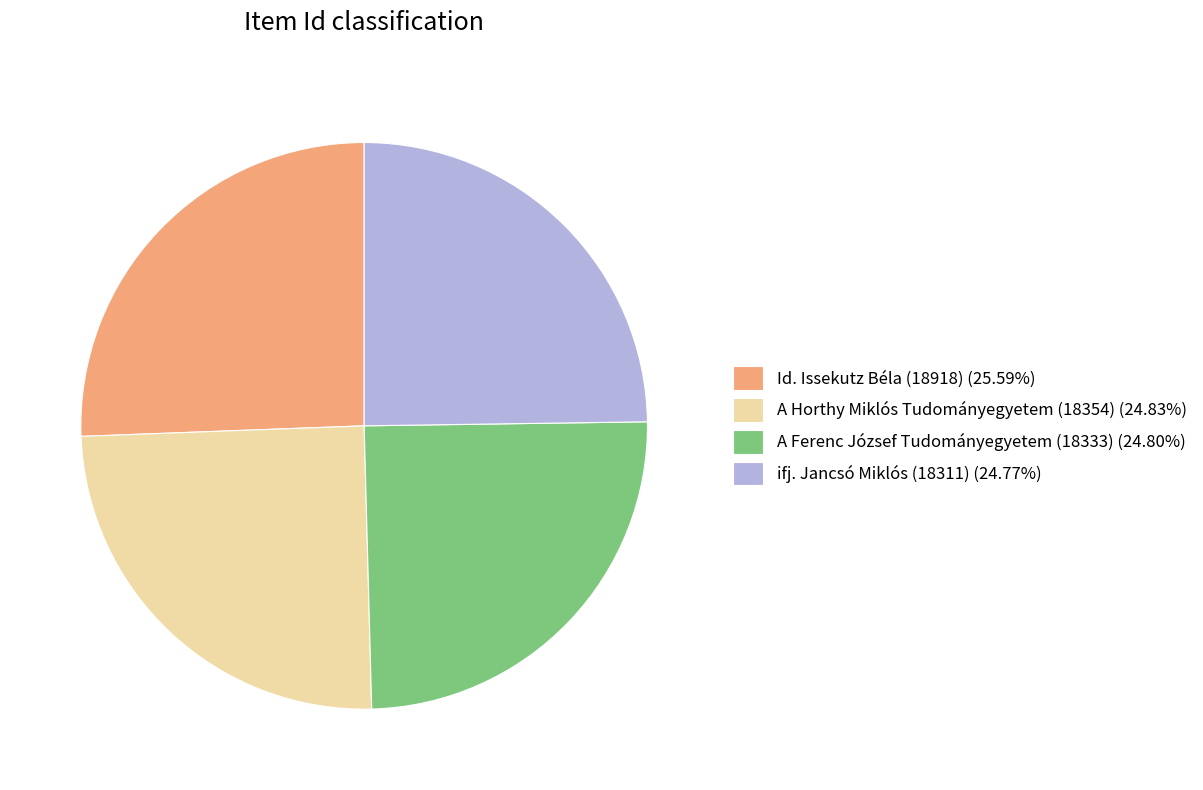

Is there any slice that represents more than half of the pie?

No